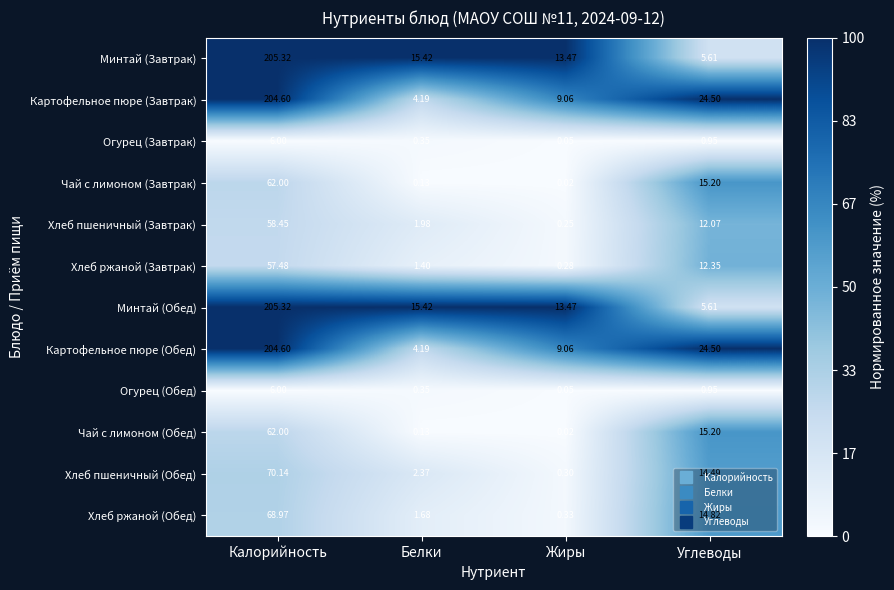

Which label corresponds to the smallest value in the chart?

Жиры